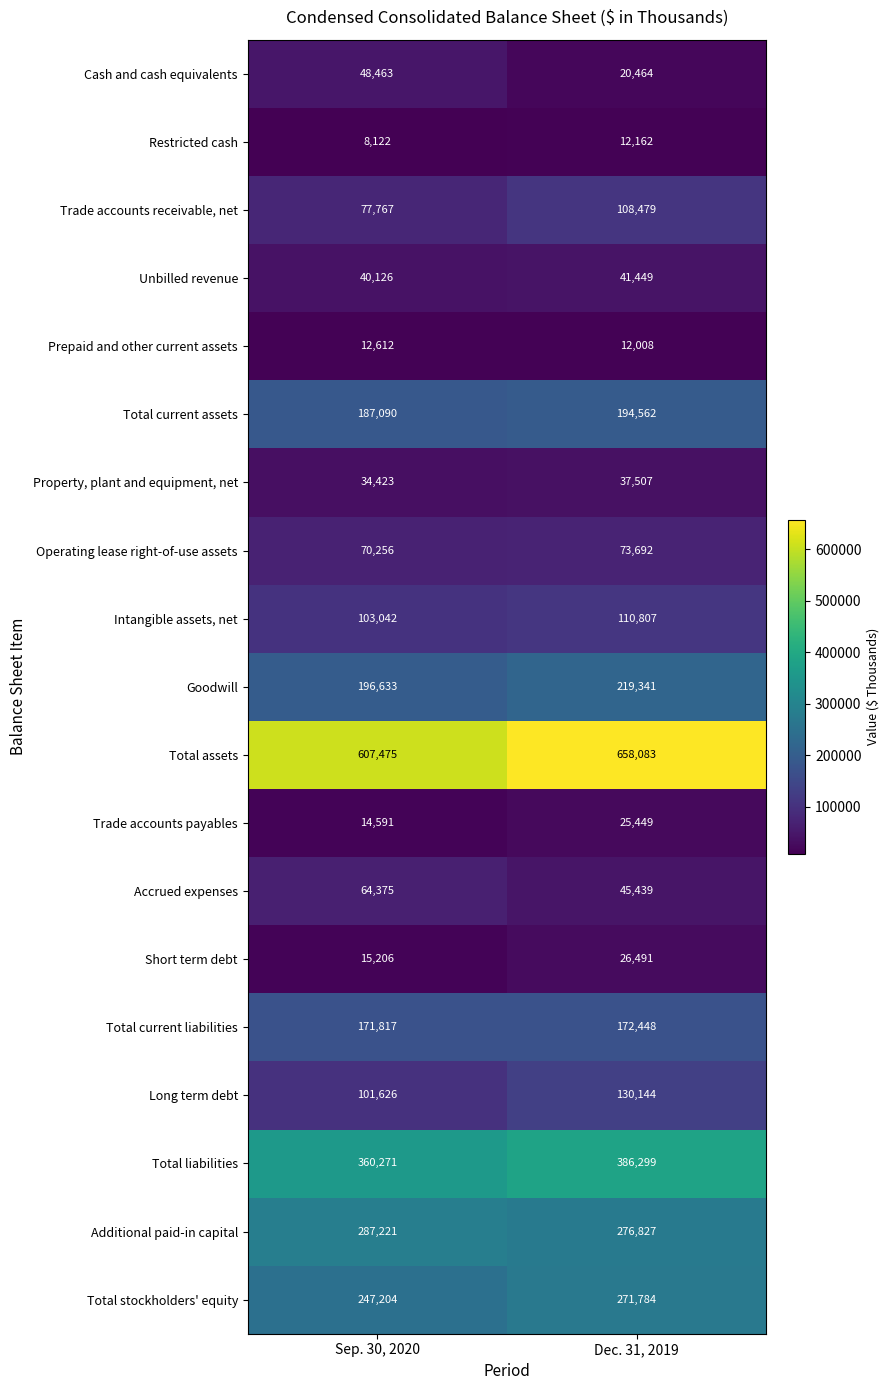

Which series has the largest total across all categories?

Total assets